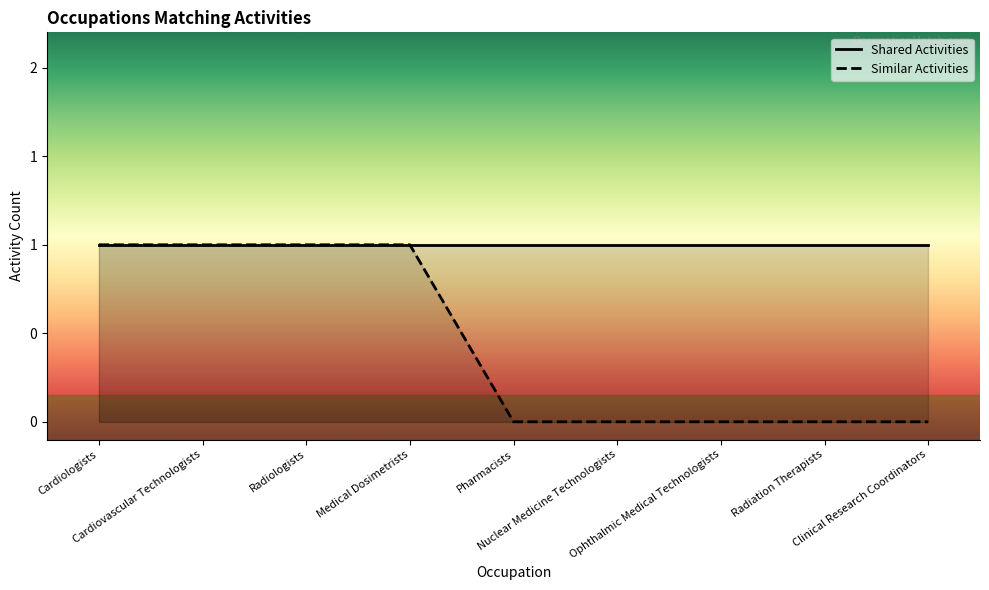

What value does the data have at Medical Dosimetrists?

1